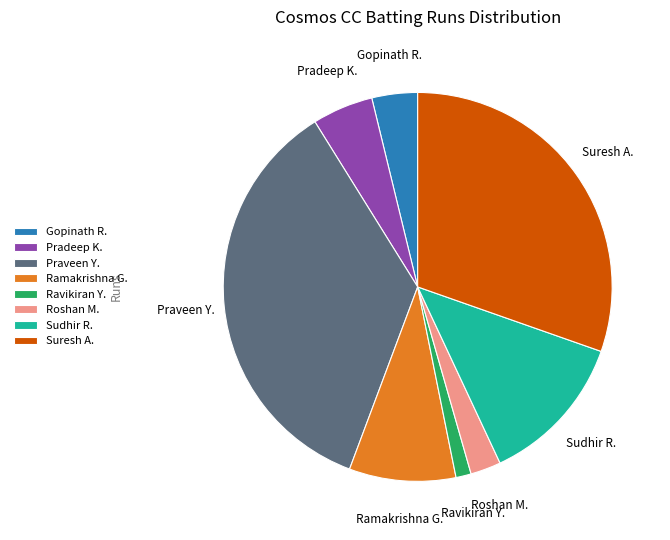

What is the ratio of the value at Suresh A. to the value at Sudhir R.?

2.4